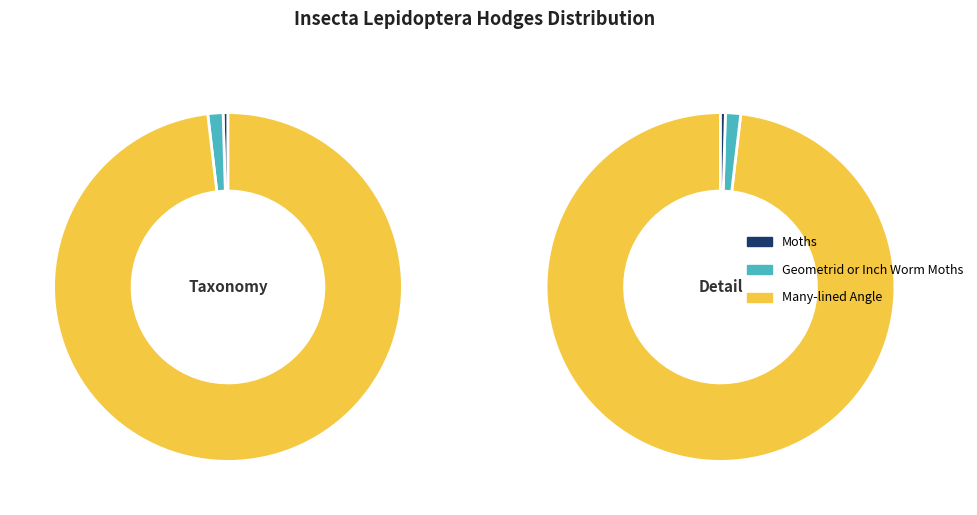

To the nearest percent, what is the difference between the largest and smallest slice percentages?

98%